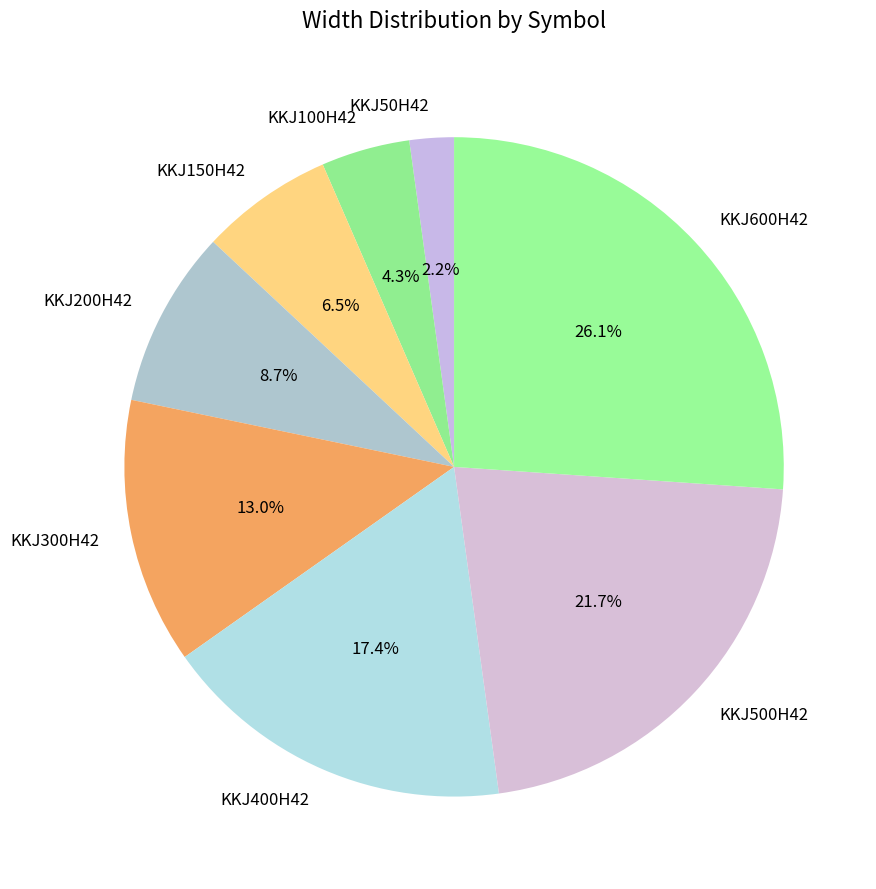

How many slices are in this pie chart?

8